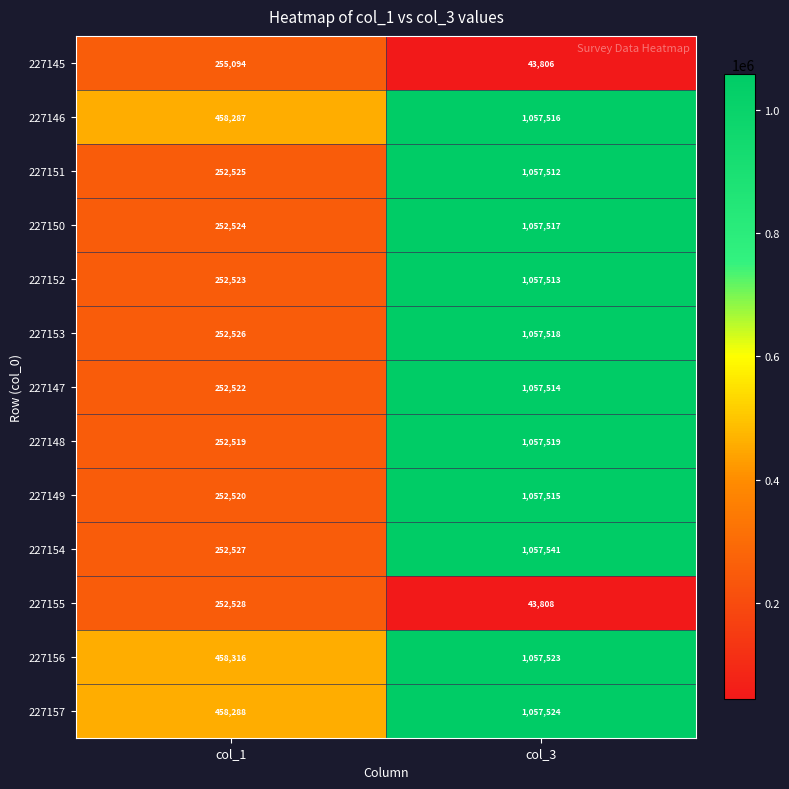

True or false: 227157 has a value of 423783 at col_3.

False